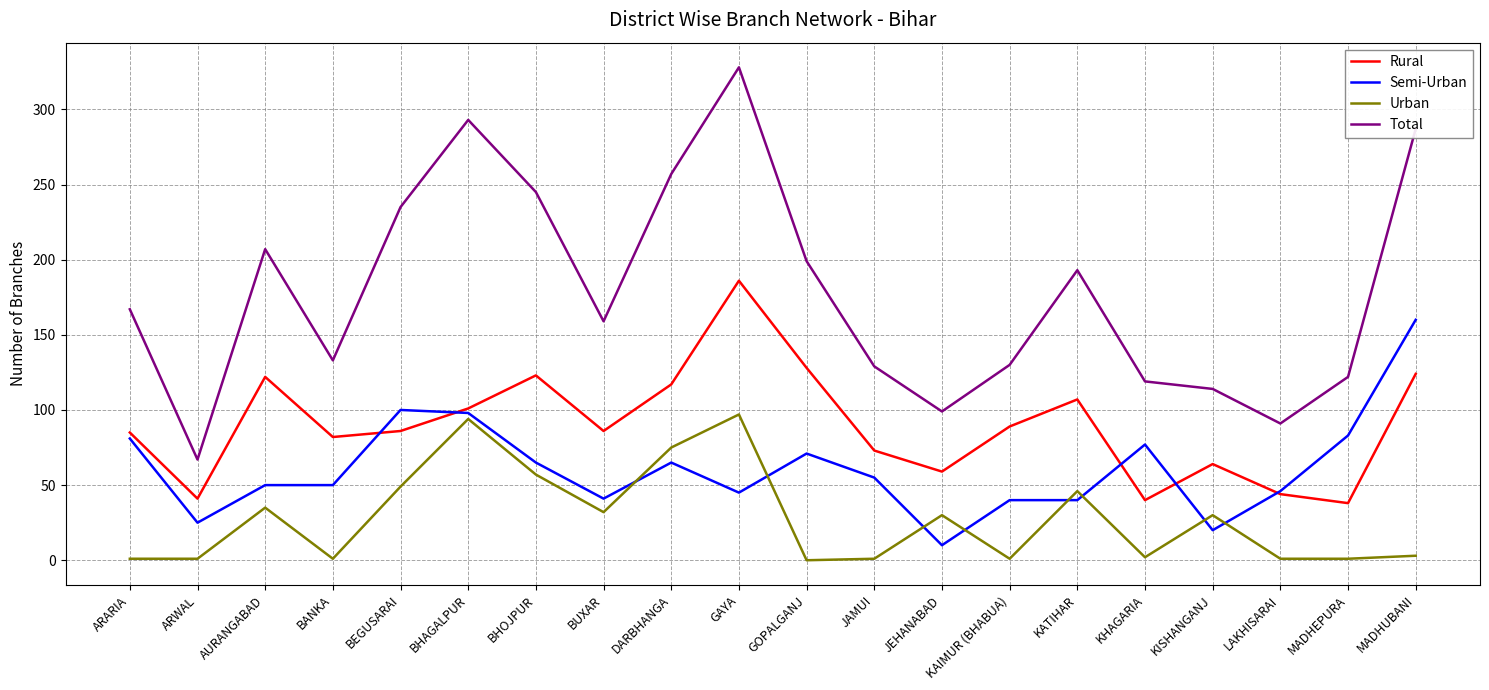

What value does the Urban series have at BUXAR, to the nearest 5?

30